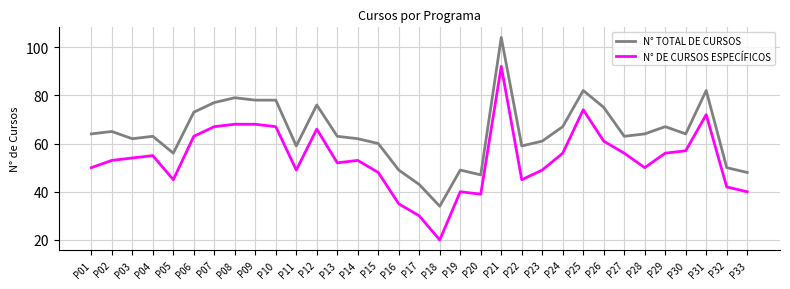

The value of N° DE CURSOS ESPECÍFICOS at P12 is 66. True or false?

True